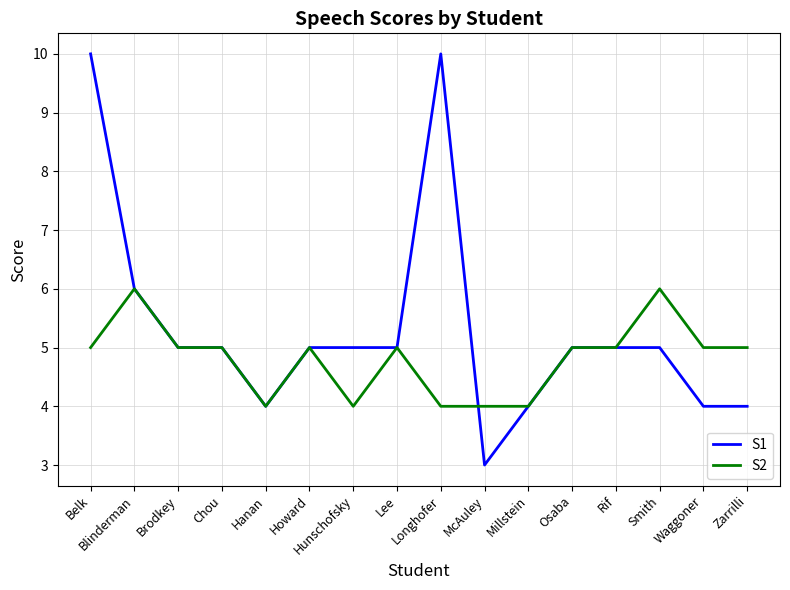

Rank the series by their average value, from lowest to highest.

S2, S1